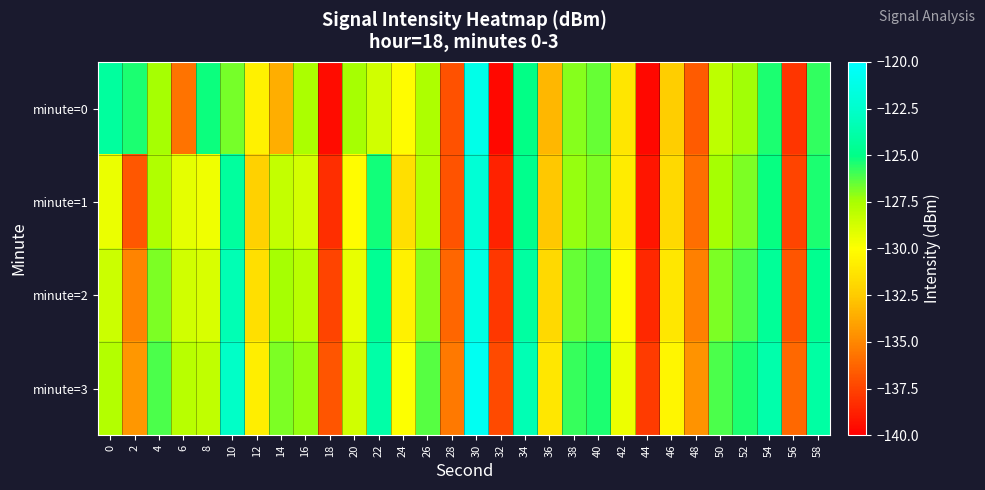

Reading left to right, what are all the values shown in this chart?

minute=0: 0=-124.2	2=-125.4	4=-127.4	6=-135.7	8=-125.2	10=-126.8	12=-130.7	14=-133.5	16=-127.5	18=-139.5	20=-127.5	22=-128.7	24=-130.1	26=-127.6	28=-137.0	30=-121.1	32=-139.7	34=-125.0	36=-133.2	38=-127.0	40=-126.6	42=-131.2	44=-139.7	46=-132.4	48=-136.6	50=-128.1	52=-127.3	54=-125.5	56=-138.0	58=-125.8
minute=1: 0=-129.4	2=-136.7	4=-127.7	6=-129.3	8=-129.6	10=-124.2	12=-132.3	14=-128.2	16=-128.7	18=-138.3	20=-130.1	22=-125.3	24=-131.5	26=-127.8	28=-136.9	30=-122.1	32=-138.7	34=-124.8	36=-132.6	38=-127.2	40=-126.8	42=-130.9	44=-139.2	46=-131.8	48=-135.9	50=-127.5	52=-126.8	54=-125.1	56=-137.5	58=-125.4
minute=2: 0=-128.5	2=-135.1	4=-126.8	6=-128.6	8=-128.9	10=-123.4	12=-131.5	14=-127.5	16=-127.9	18=-137.5	20=-129.3	22=-124.6	24=-130.7	26=-127.0	28=-136.2	30=-121.4	32=-137.9	34=-124.1	36=-131.8	38=-126.5	40=-126.1	42=-130.2	44=-138.5	46=-131.1	48=-135.3	50=-126.8	52=-126.1	54=-124.4	56=-136.8	58=-124.7
minute=3: 0=-127.8	2=-134.4	4=-126.1	6=-127.9	8=-128.2	10=-122.7	12=-130.8	14=-126.8	16=-127.2	18=-136.8	20=-128.6	22=-123.9	24=-130.0	26=-126.3	28=-135.5	30=-120.7	32=-137.2	34=-123.4	36=-131.1	38=-125.8	40=-125.4	42=-129.5	44=-137.8	46=-130.4	48=-134.6	50=-126.1	52=-125.4	54=-123.7	56=-136.1	58=-124.0